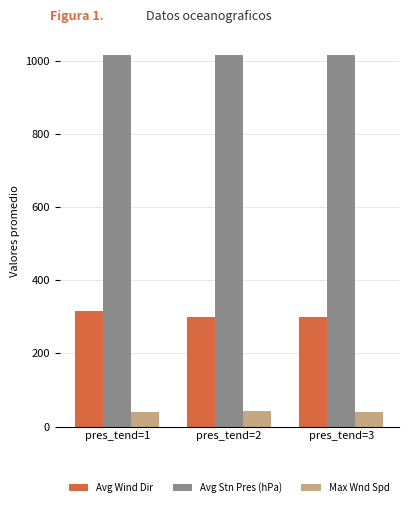

At pres_tend=1, list the series in order from largest to smallest.

Avg Stn Pres (hPa), Avg Wind Dir, Max Wnd Spd